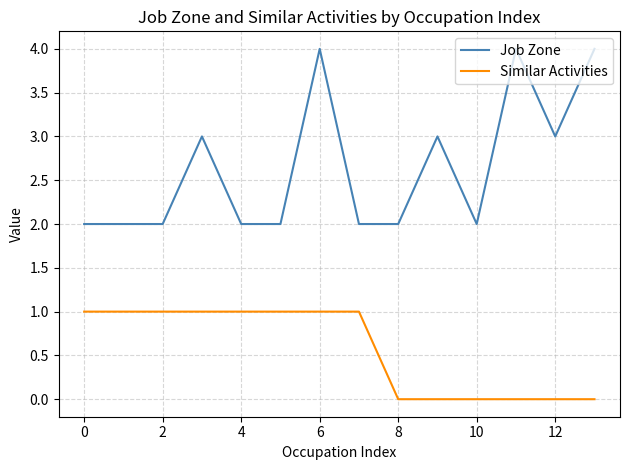

What are all the series names shown in the legend?

Job Zone, Similar Activities